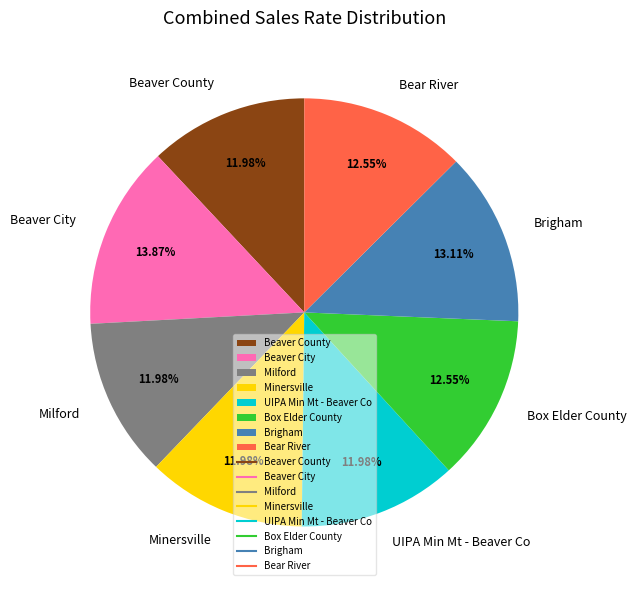

Is it true that Box Elder County is 6% of the pie?

False